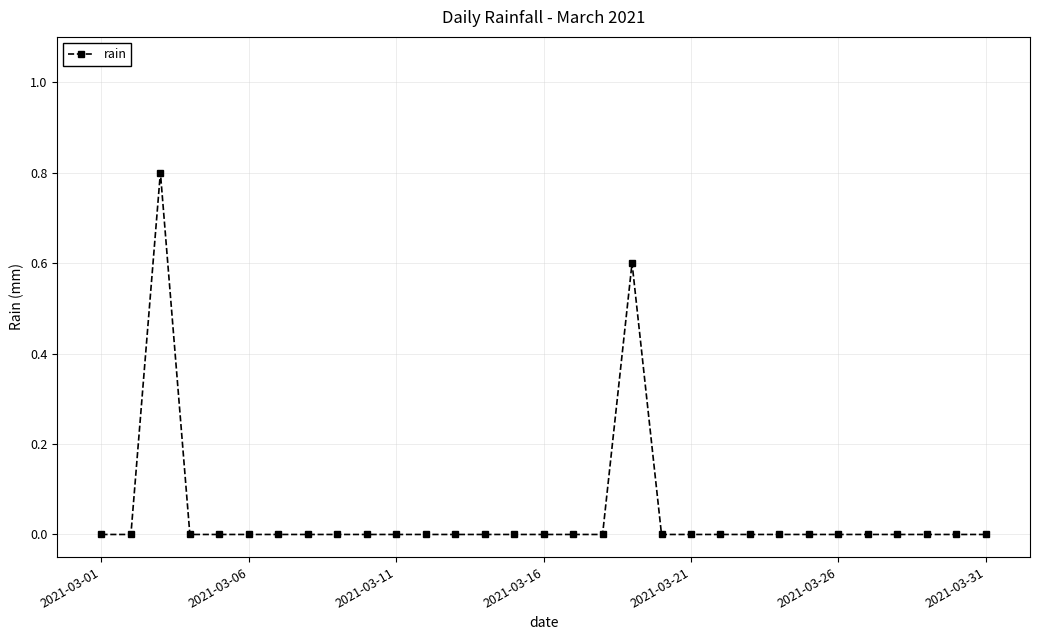

What is the maximum value shown in the chart?

0.8